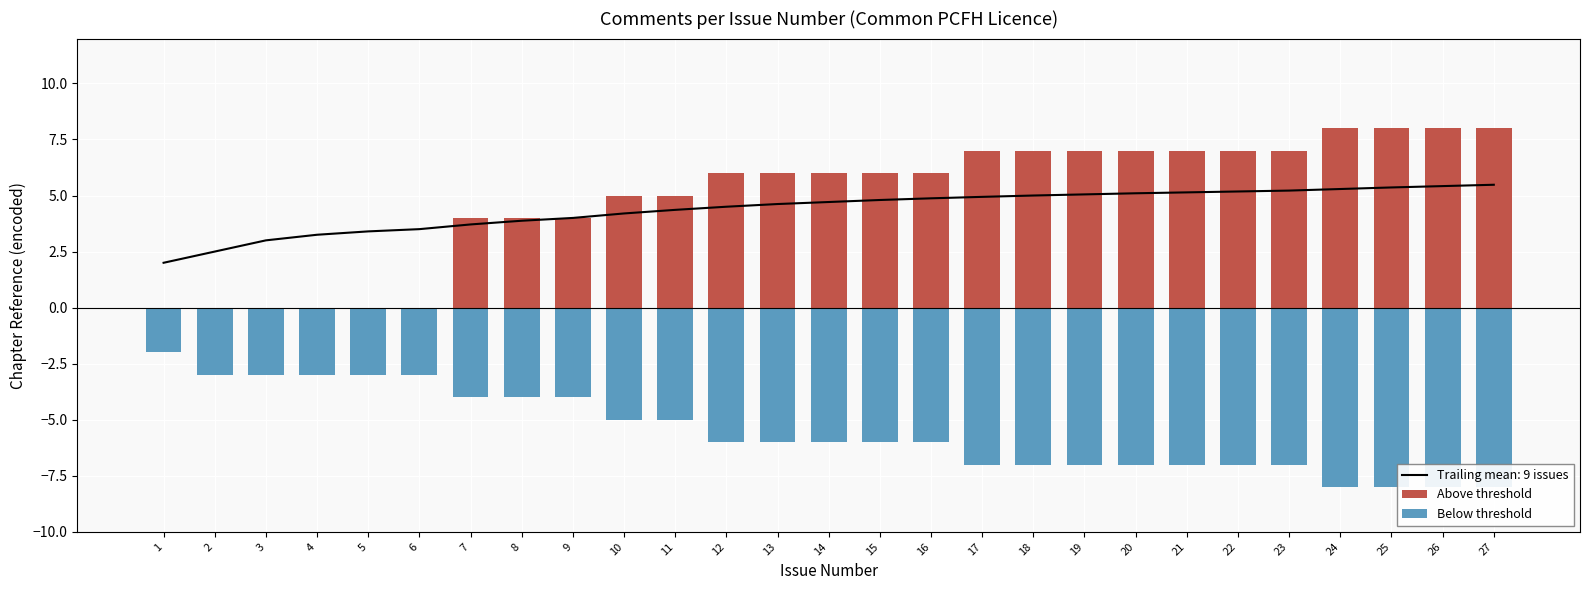

What is the sum of the Below threshold values at 12 and 8?

-10